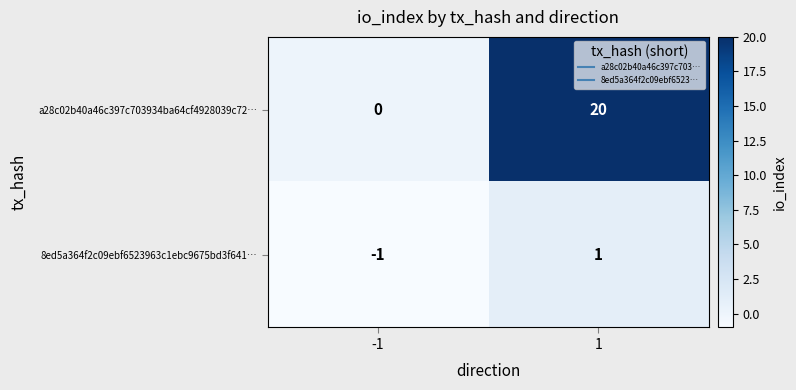

What is the minimum value shown in the chart?

-1